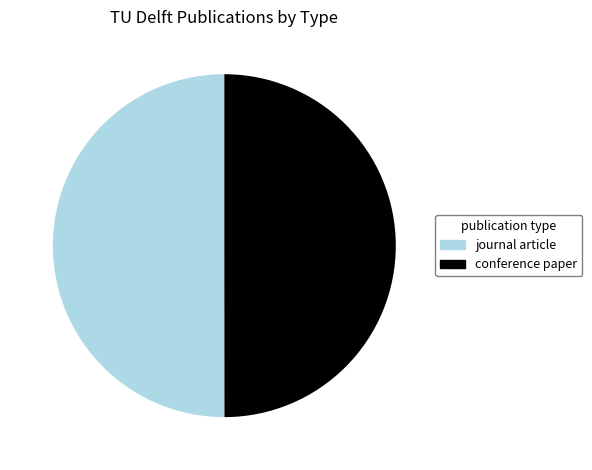

Do conference paper and journal article together represent more than half of the pie?

Yes